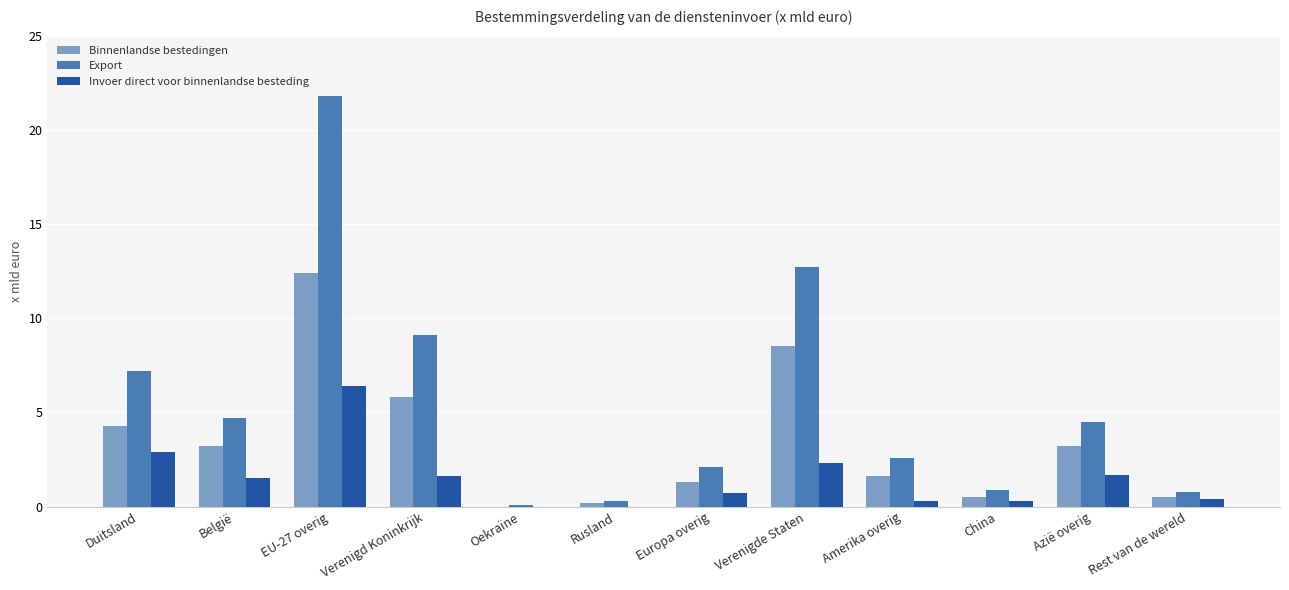

What is the total value across all series at Verenigd Koninkrijk?

16.5